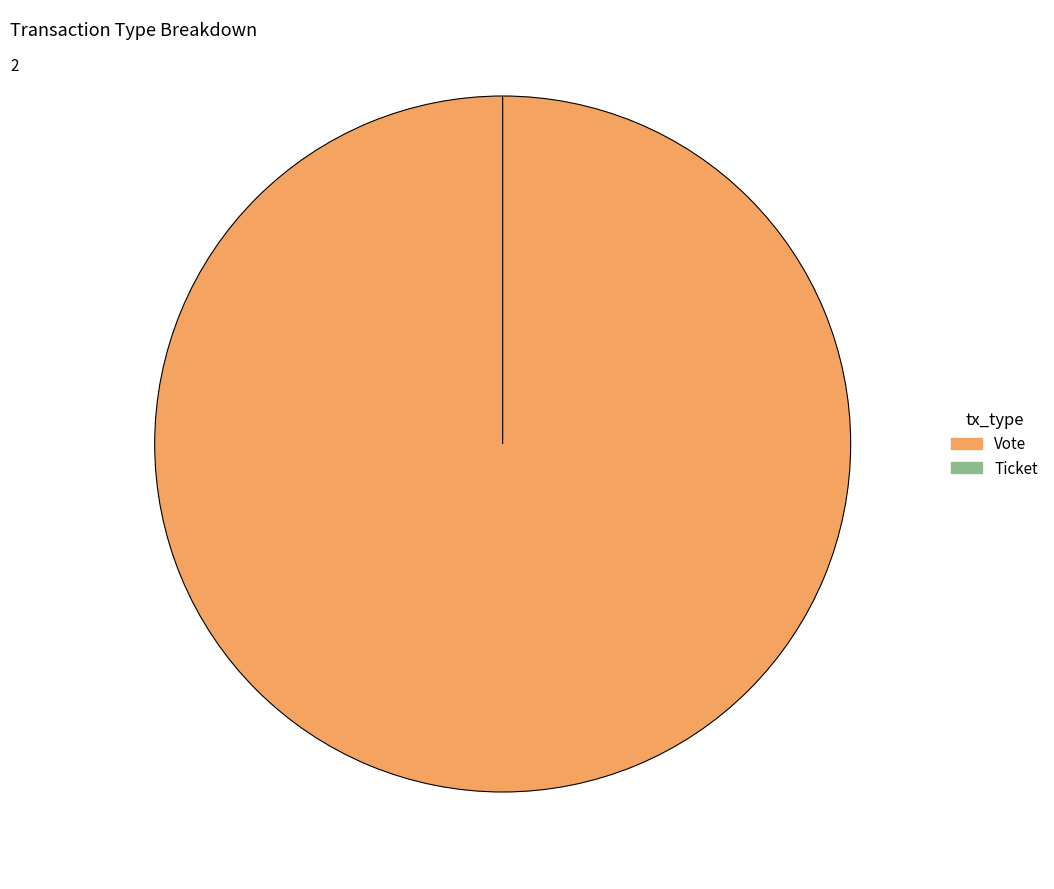

To the nearest percent, what is the difference between the Ticket and Vote slice percentages?

100%